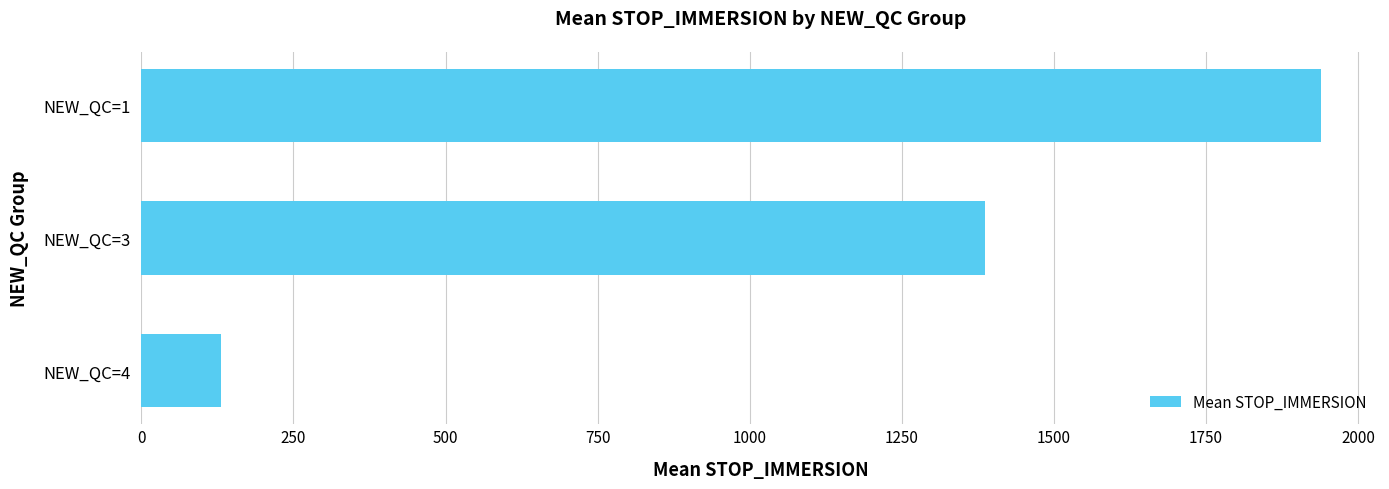

The value at NEW_QC=4 is 54.4. True or false?

False